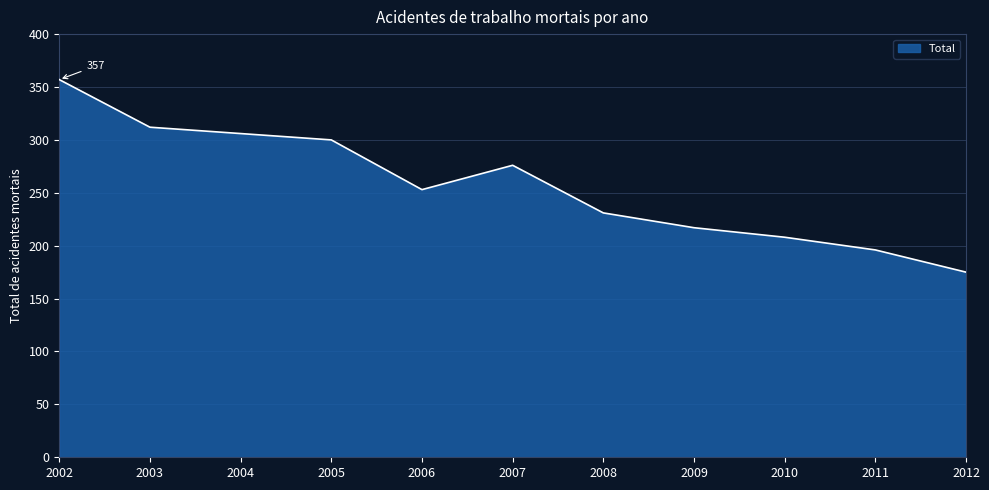

How many lines are shown in the chart?

1